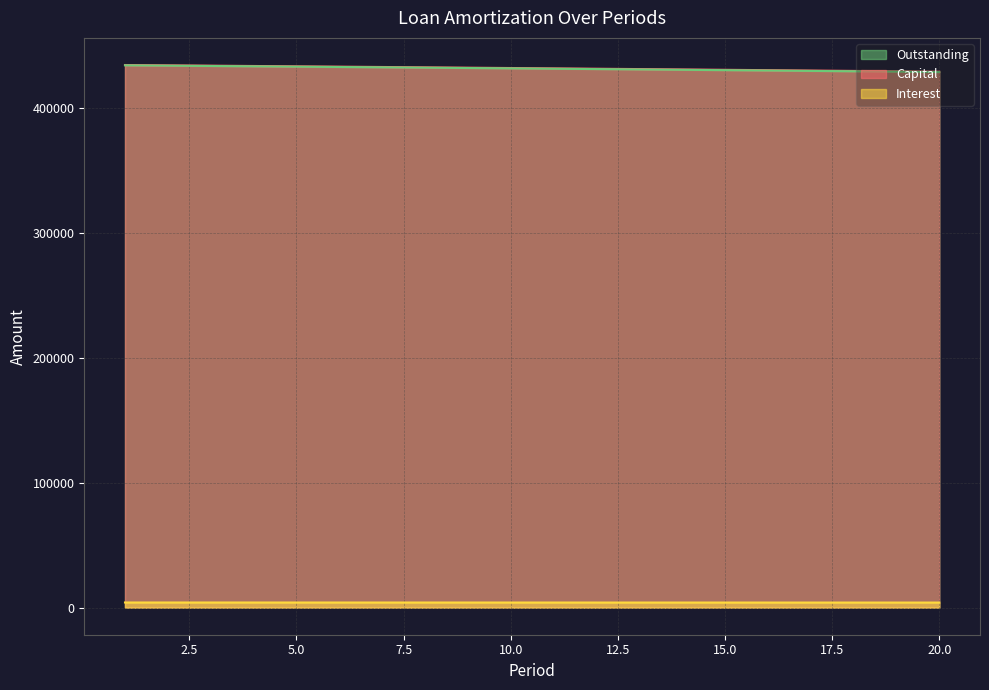

What is the value of the Outstanding point at the 11th from the left?

431864.1